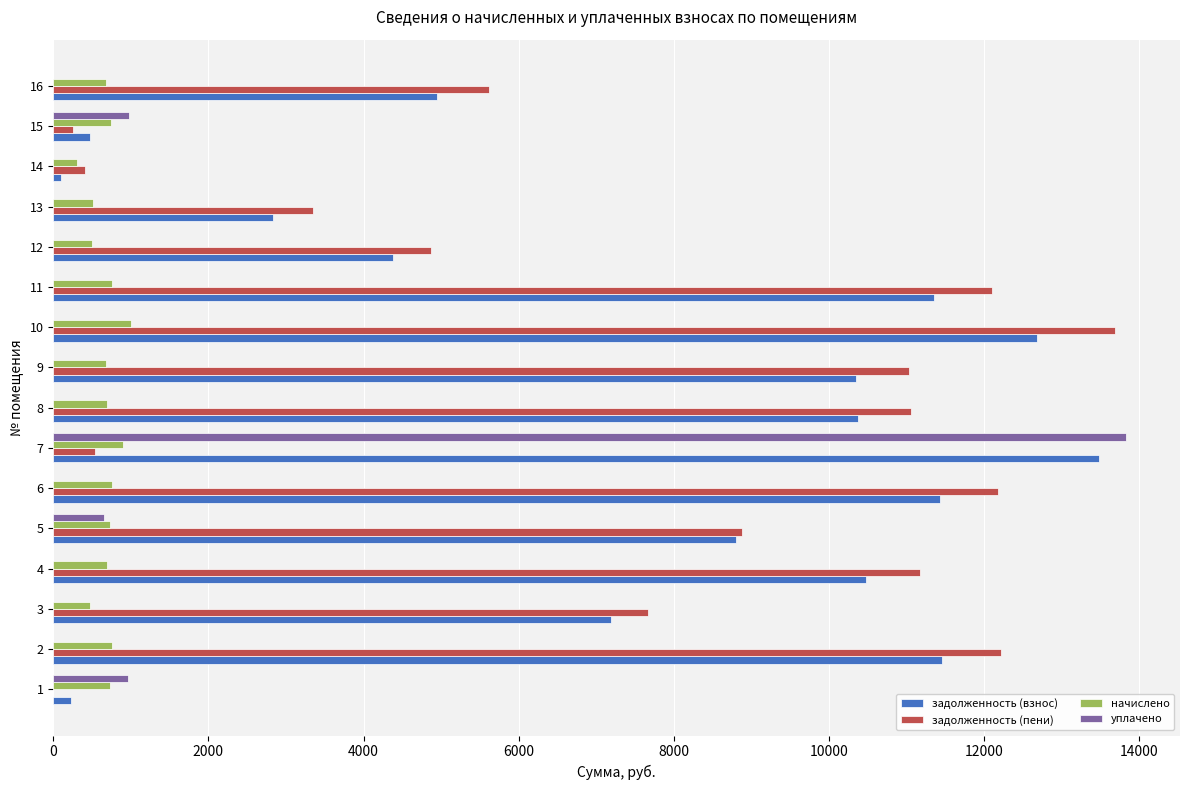

How many categories are shown in the chart?

16